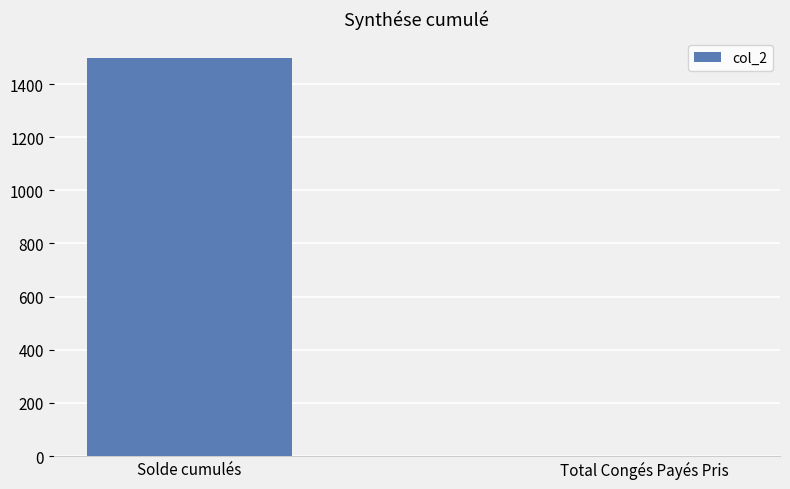

Where is the data nearest to the value 748?

Total Congés Payés Pris